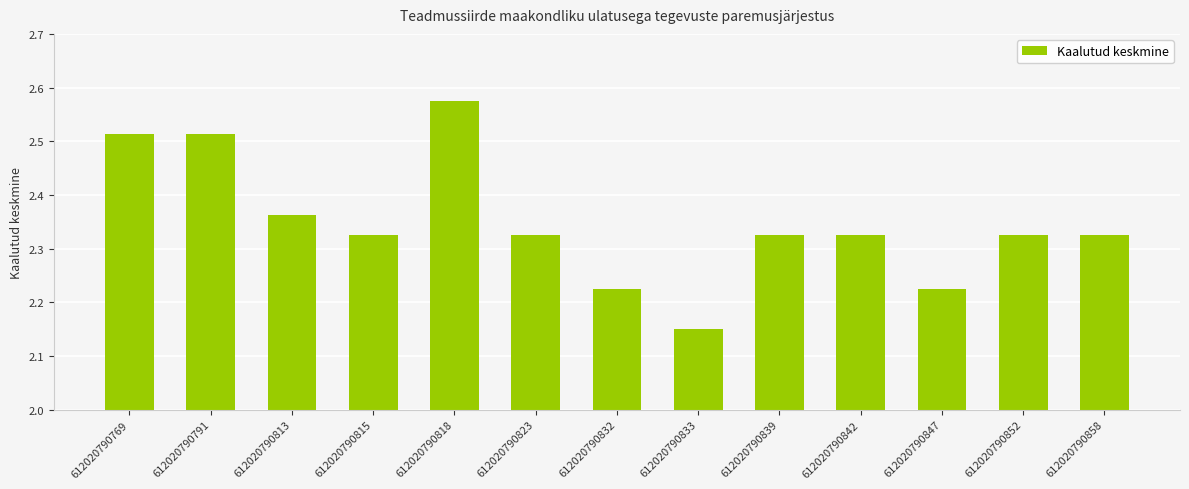

What is the difference between the values at 612020790832 and 612020790842?

0.1